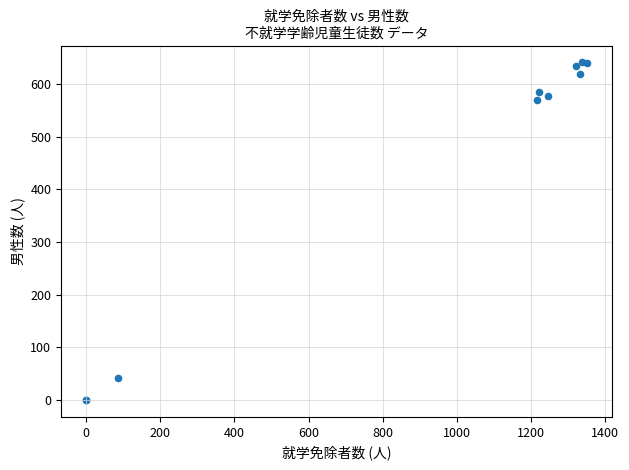

What Y value in the scatter plot is closest to 320?

569